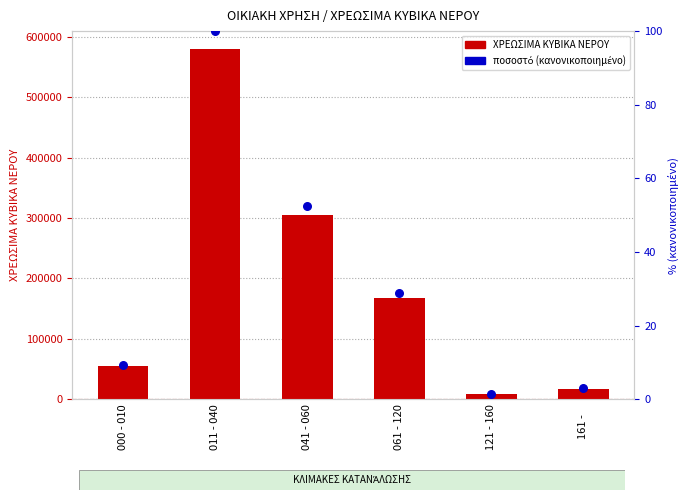

Which series has the largest total across all categories?

ΧΡΕΩΣΙΜΑ ΚΥΒΙΚΑ ΝΕΡΟΥ